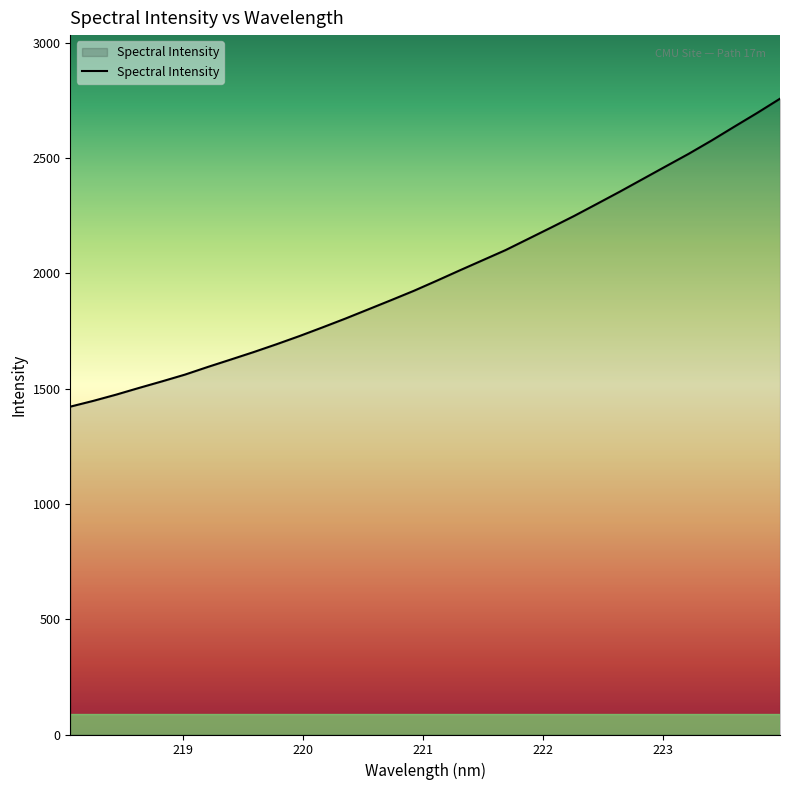

Does the chart display data point markers on the line(s)?

No